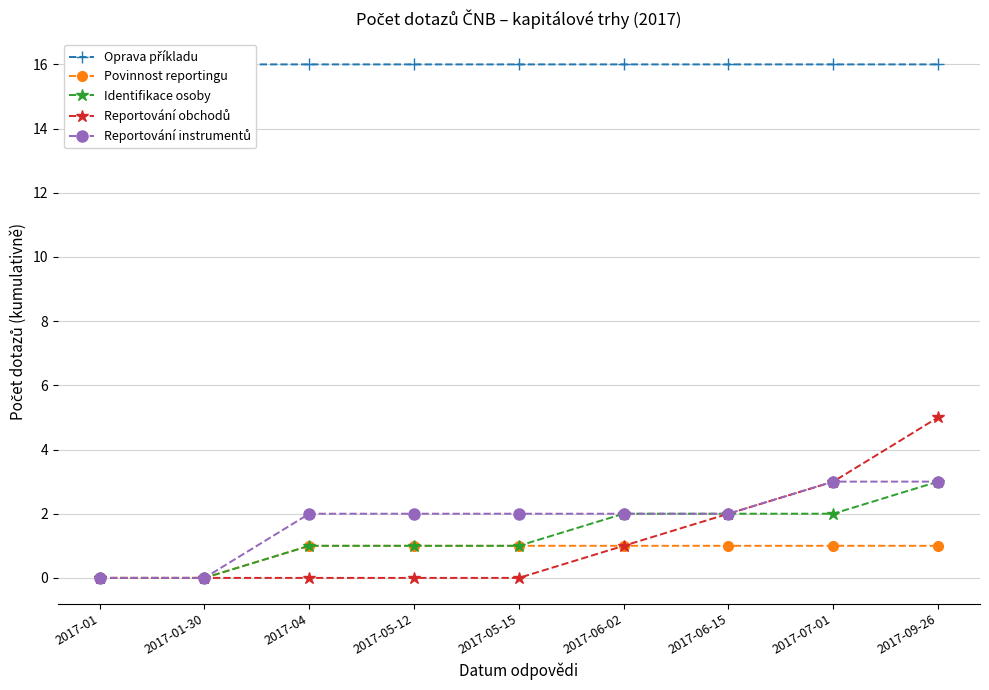

How many lines are shown in the chart?

5